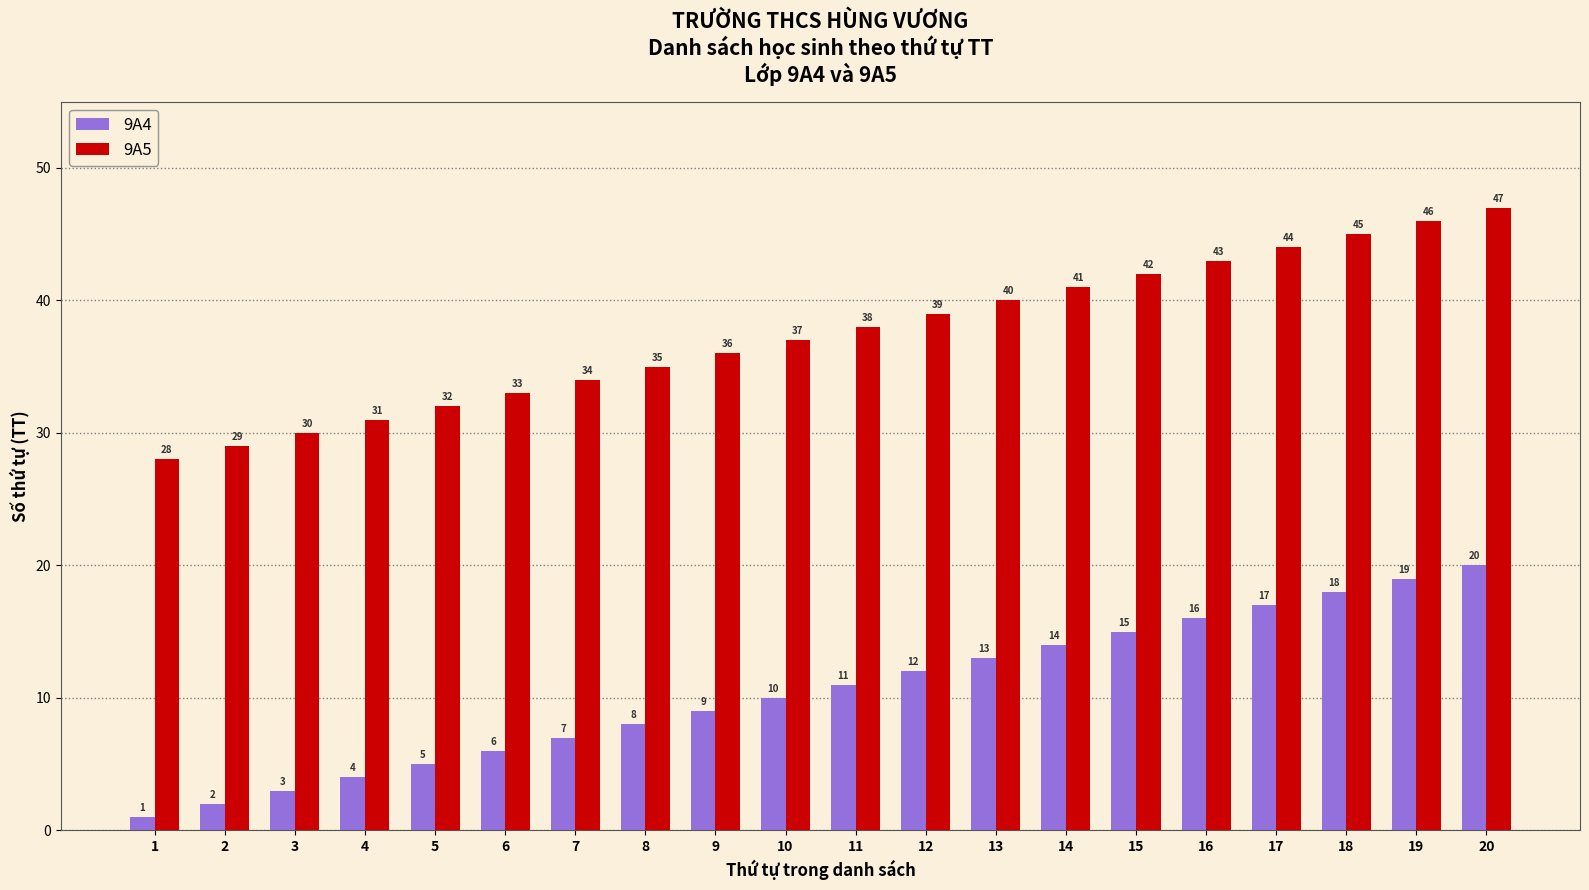

What is the difference between the highest and lowest values at 14?

27